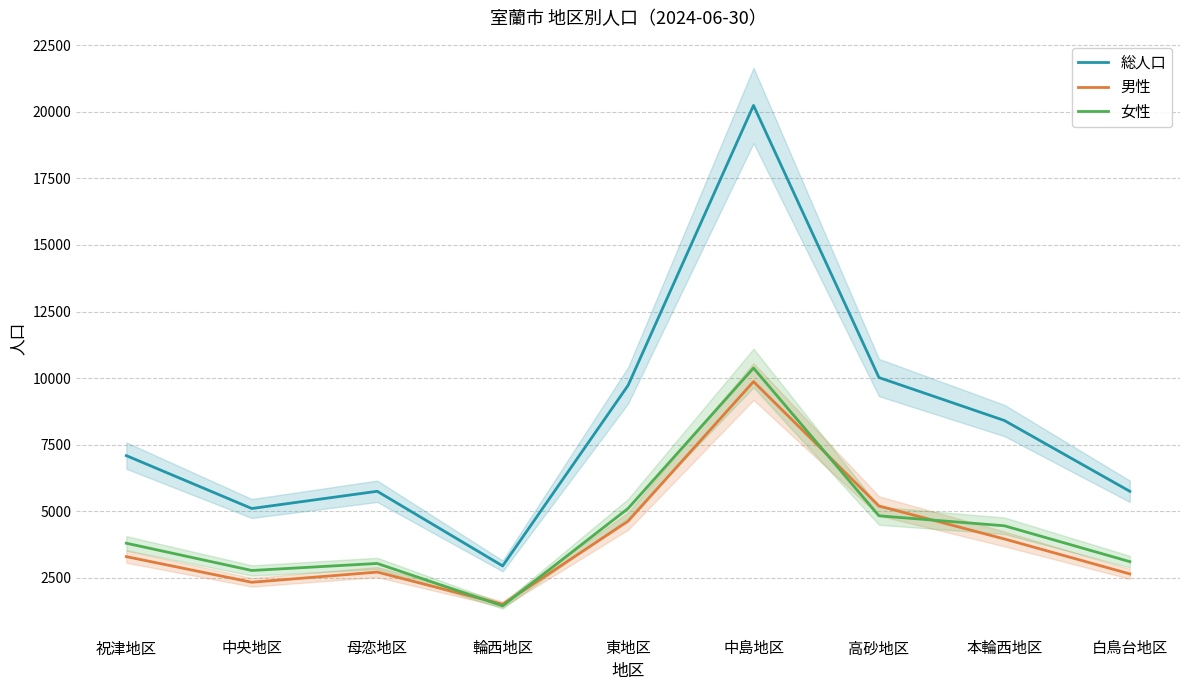

Rank the series at 祝津地区 from highest to lowest value.

総人口, 女性, 男性